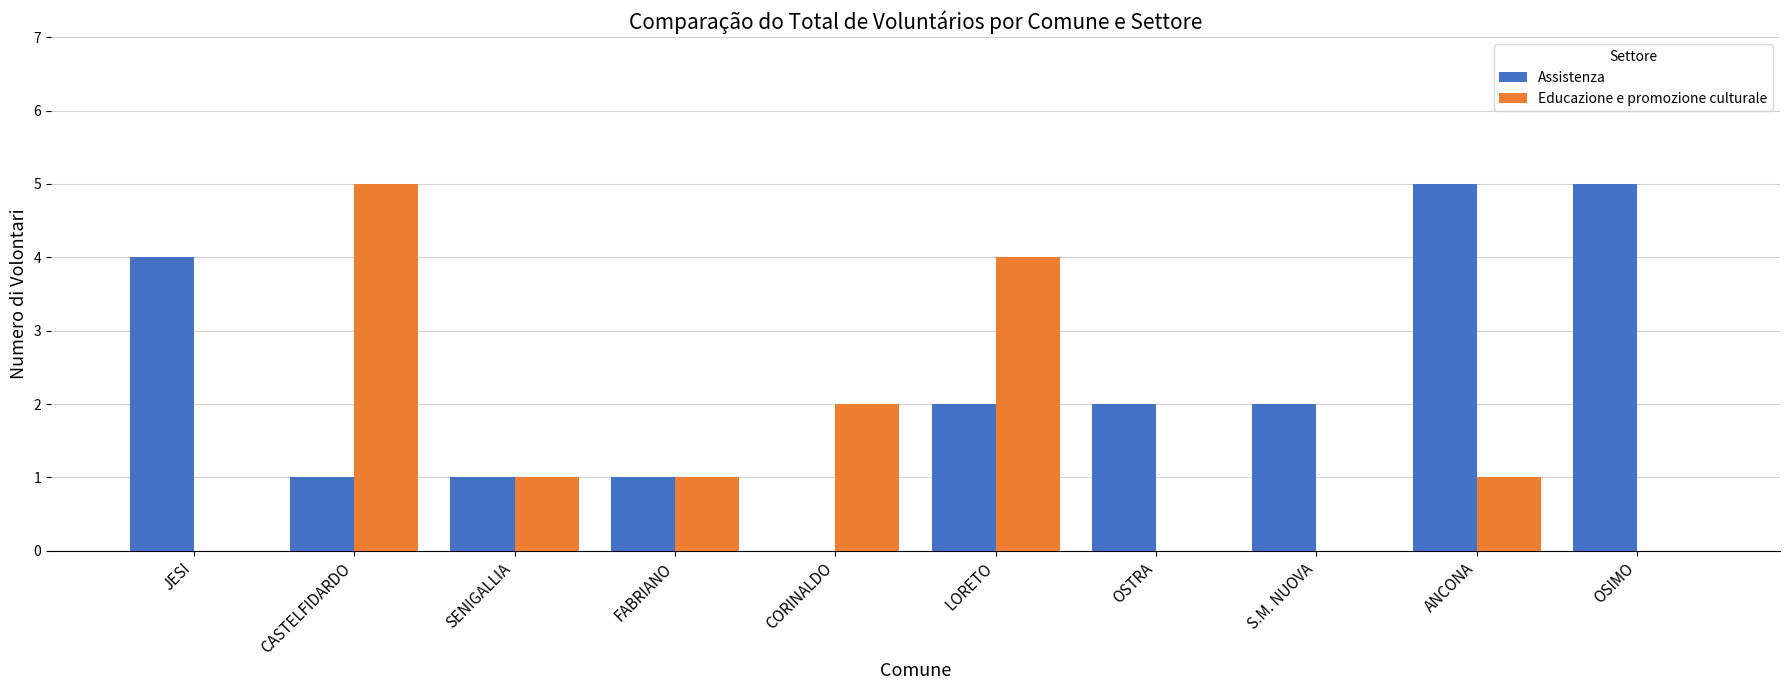

Reading right to left, list all the values displayed in this chart.

Assistenza: OSIMO=5	ANCONA=5	S.M. NUOVA=2	OSTRA=2	LORETO=2	CORINALDO=0	FABRIANO=1	SENIGALLIA=1	CASTELFIDARDO=1	JESI=4
Educazione e promozione culturale: OSIMO=0	ANCONA=1	S.M. NUOVA=0	OSTRA=0	LORETO=4	CORINALDO=2	FABRIANO=1	SENIGALLIA=1	CASTELFIDARDO=5	JESI=0